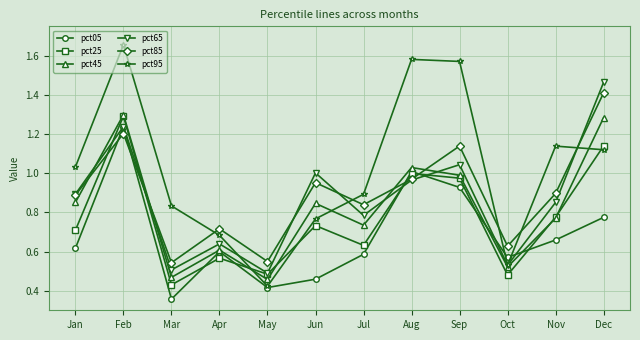

True or false: pct25 has a value of 0.3 at Apr.

False